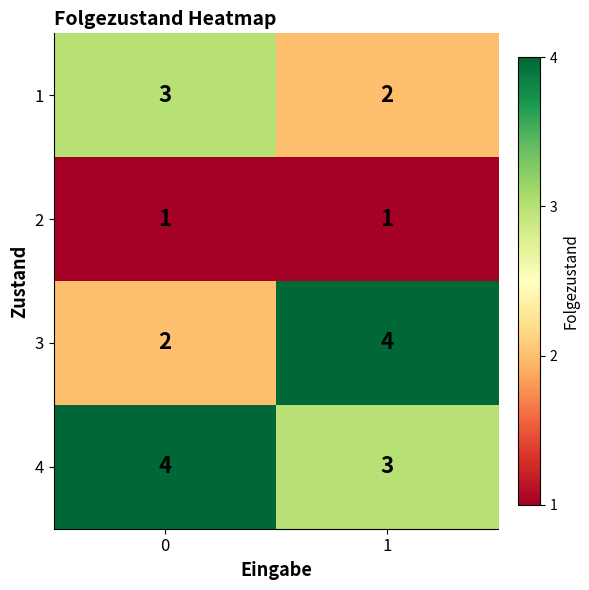

Is it true that 3 equals 1 at 0?

False